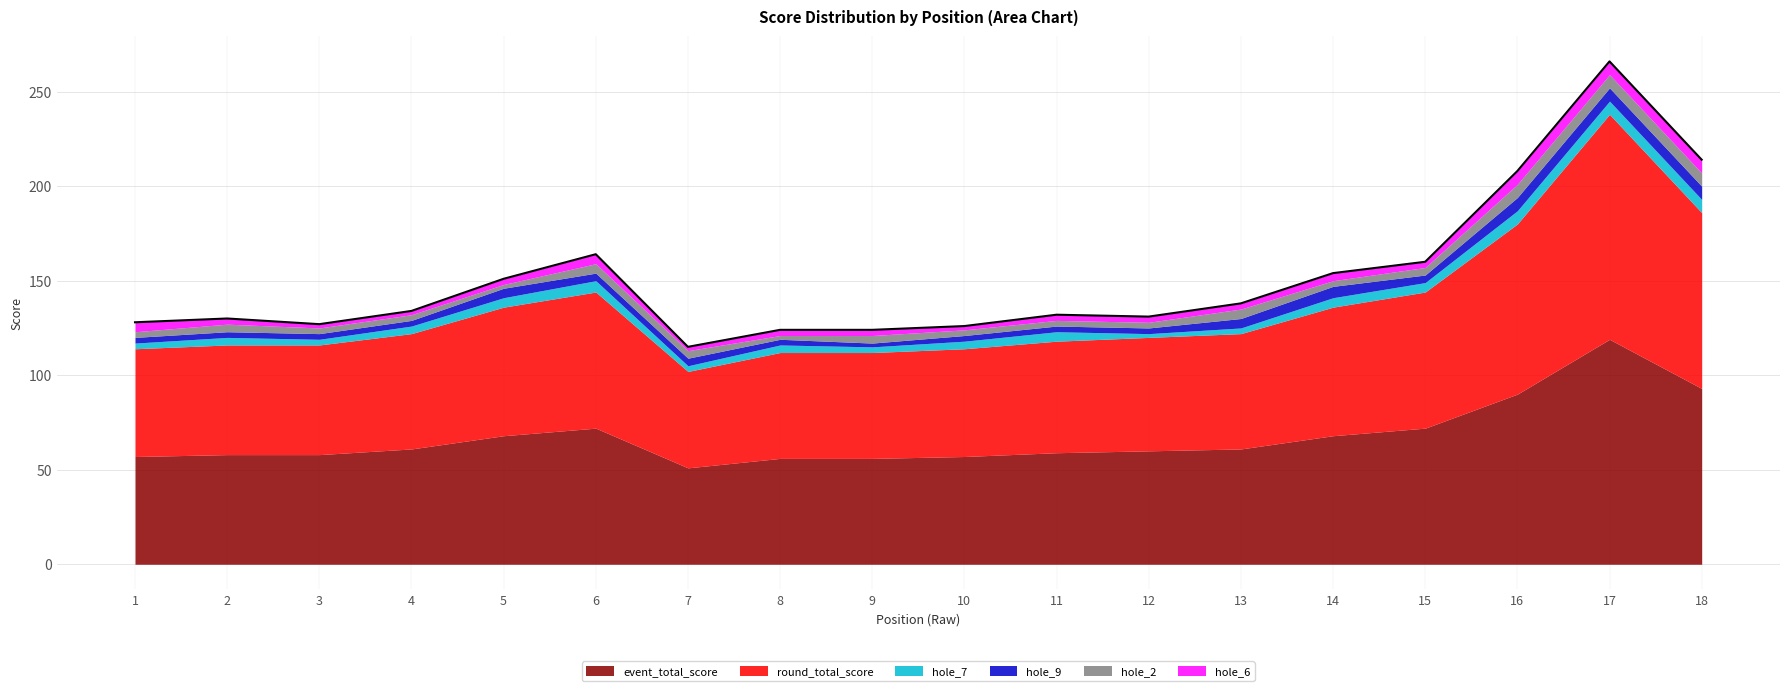

Reading left to right, extract all data points from this chart.

event_total_score: 57	58	58	61	68	72	51	56	56	57	59	60	61	68	72	90	119	93
round_total_score: 57	58	58	61	68	72	51	56	56	57	59	60	61	68	72	90	119	93
hole_7: 3	4	3	4	5	6	3	4	3	4	5	2	3	5	5	7	7	7
hole_9: 3	3	3	3	5	4	4	3	2	3	3	3	5	6	4	7	7	7
hole_2: 3	4	3	3	2	5	4	2	4	3	3	3	5	3	4	7	7	7
hole_6: 5	3	2	2	3	5	2	3	3	2	3	3	3	4	3	7	7	7